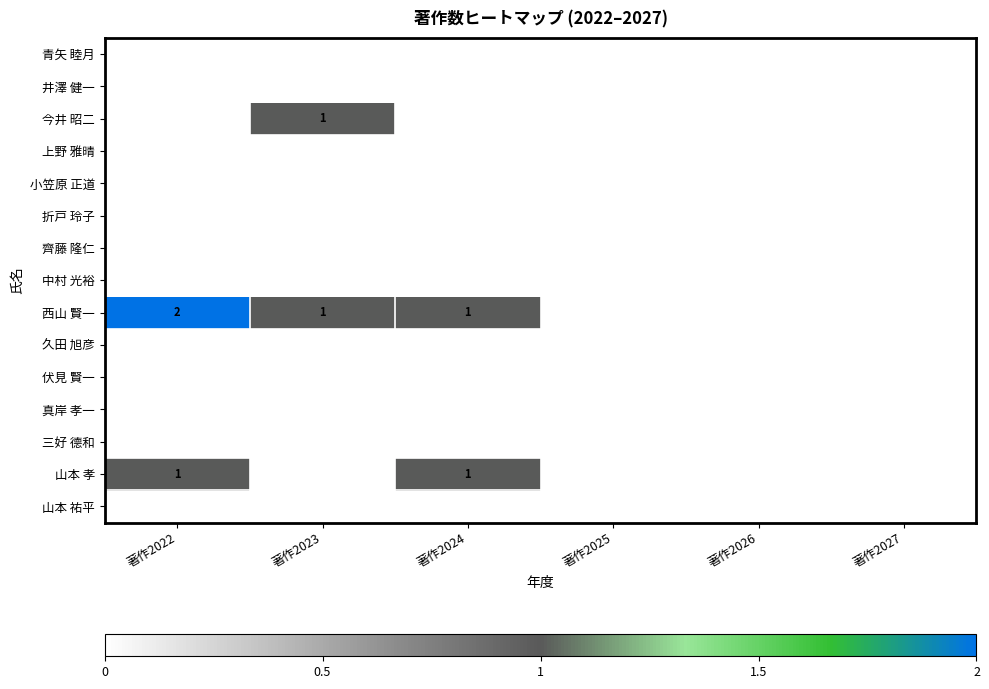

Which series has the widest spread of values?

西山 賢一